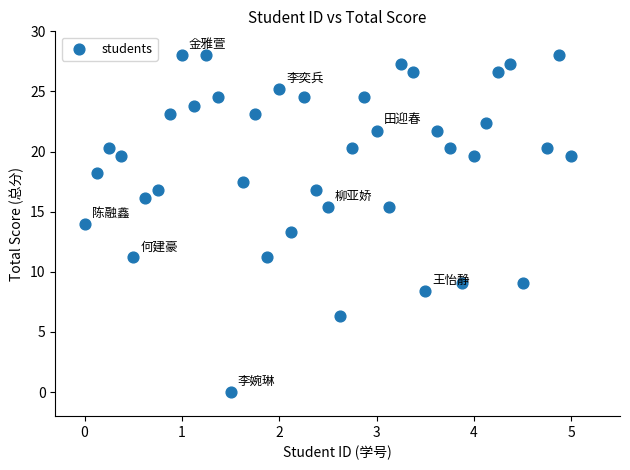

What is the range of X values (max minus min)?

5.0